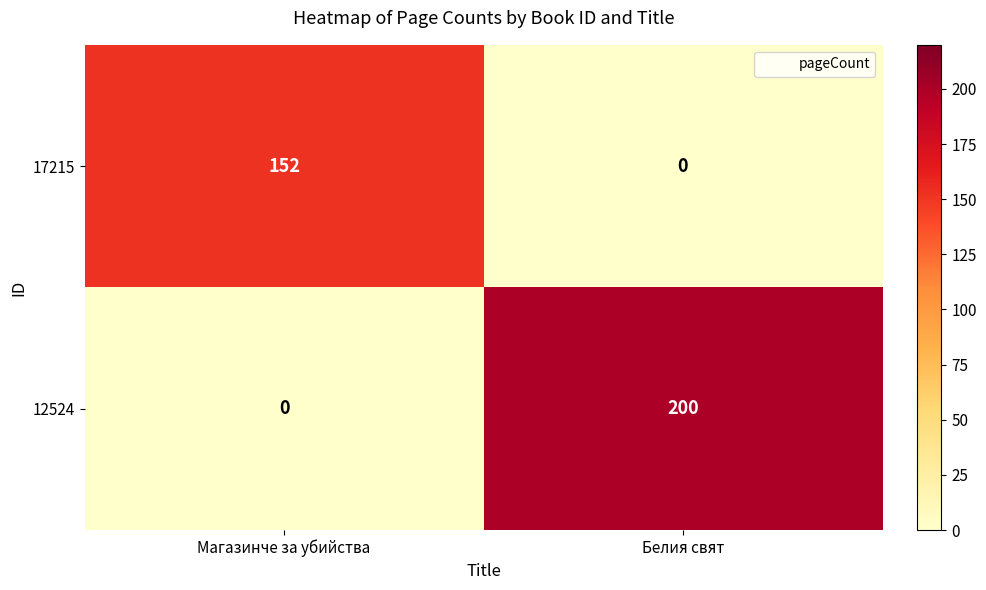

List the series in order of their peak value, highest first.

12524, 17215